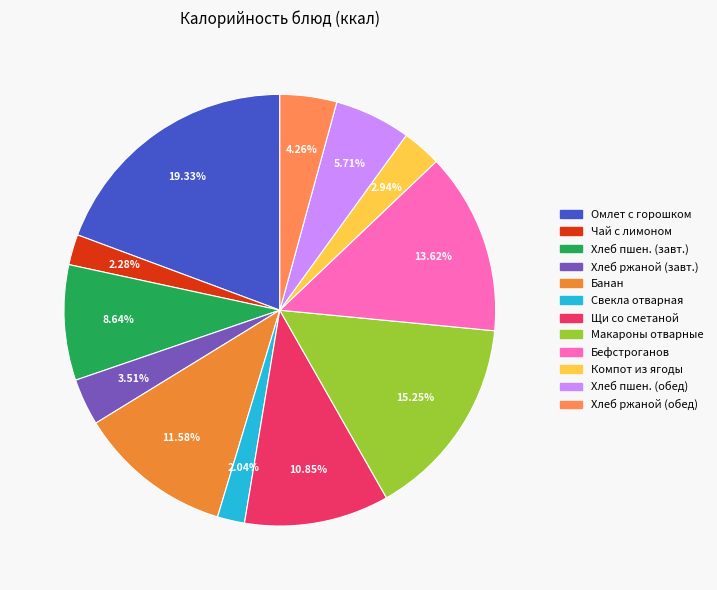

Does any single category account for the majority?

No